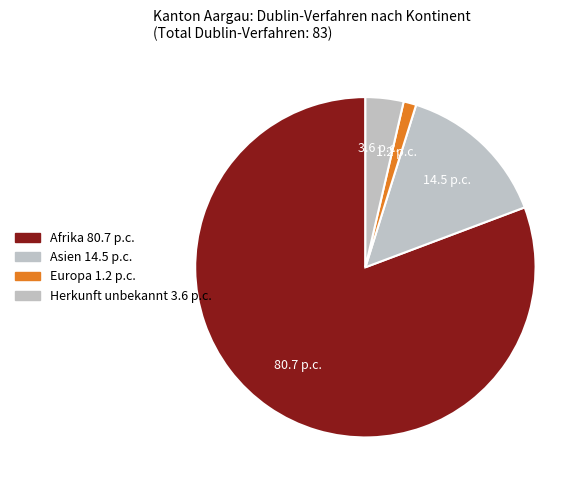

Count the number of slices in the pie.

4